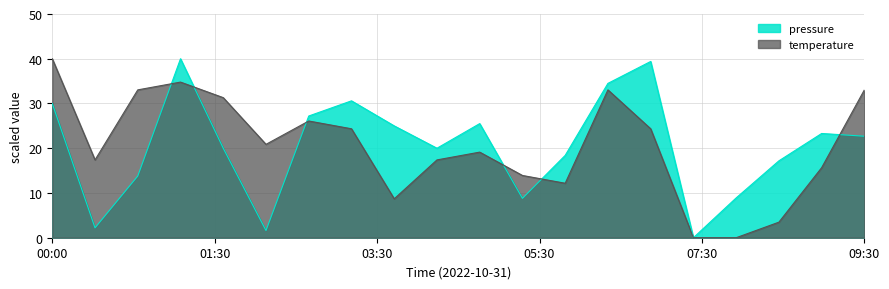

What is the value of the pressure_norm point at the 1st from the left?

30.0